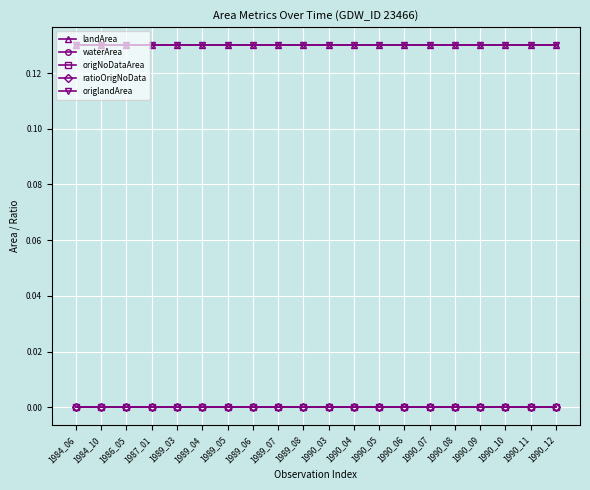

Which series has the largest range (max minus min)?

landArea